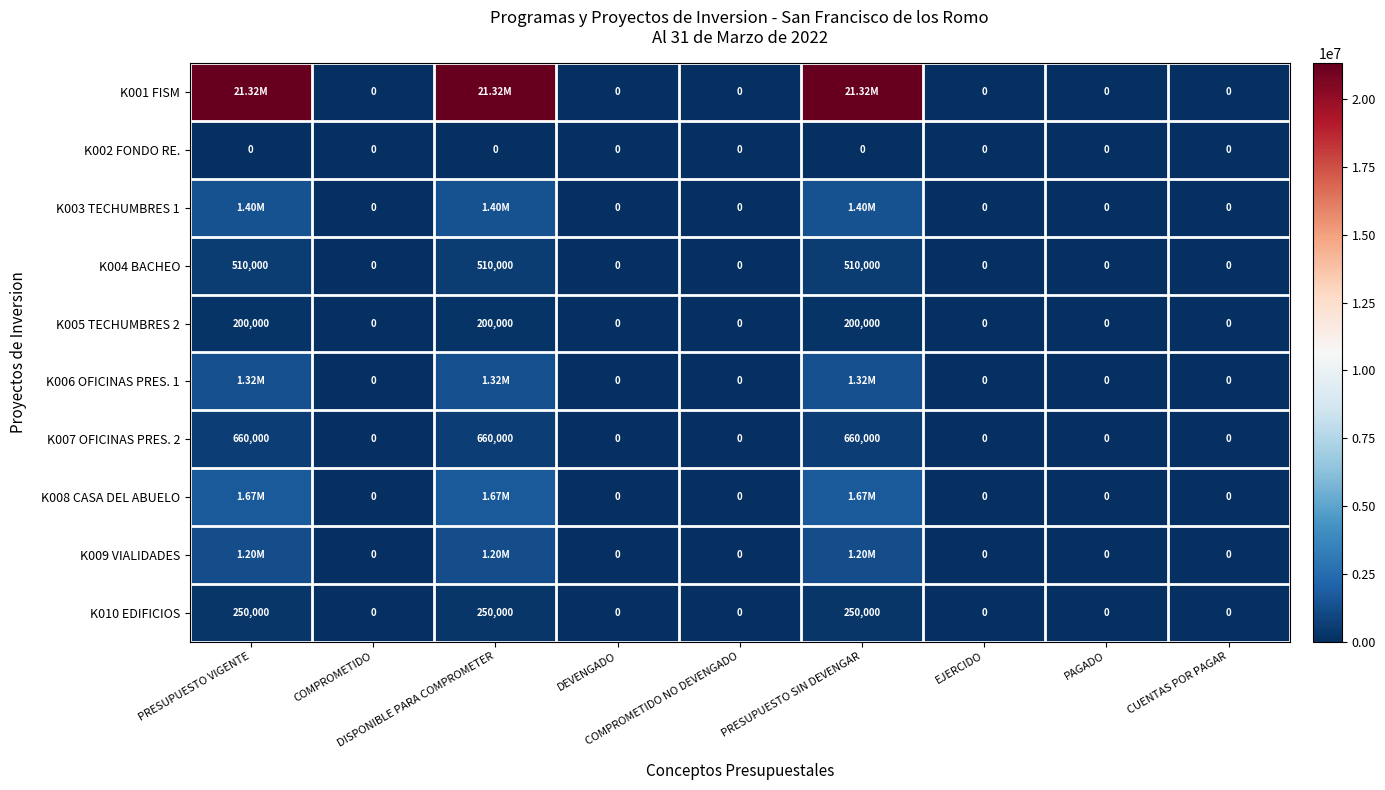

Count the number of categories in the chart.

9